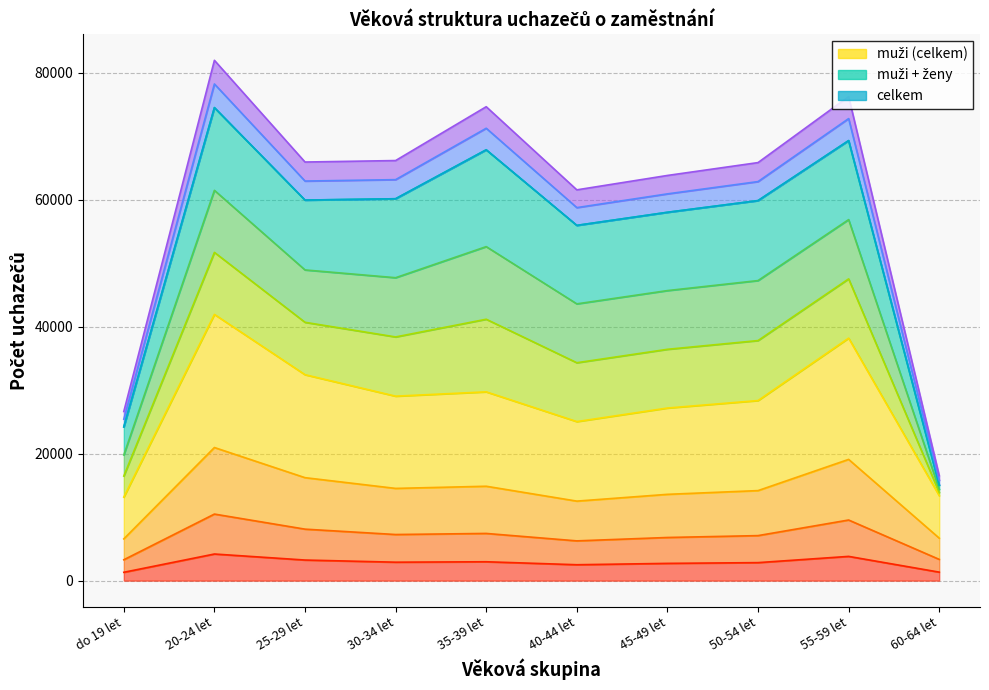

What is the greatest value displayed?

74508.0